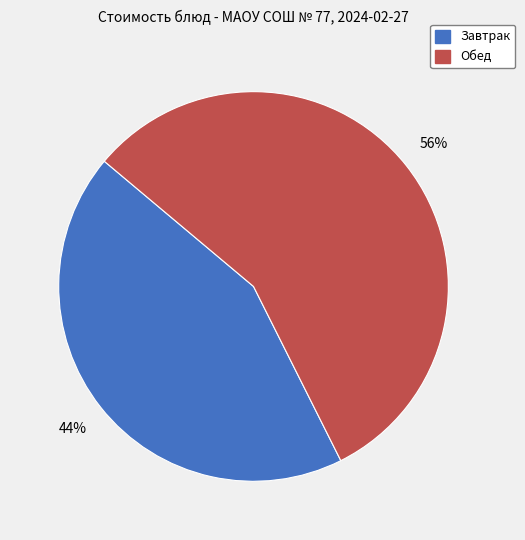

Is there any slice that represents more than half of the pie?

Yes